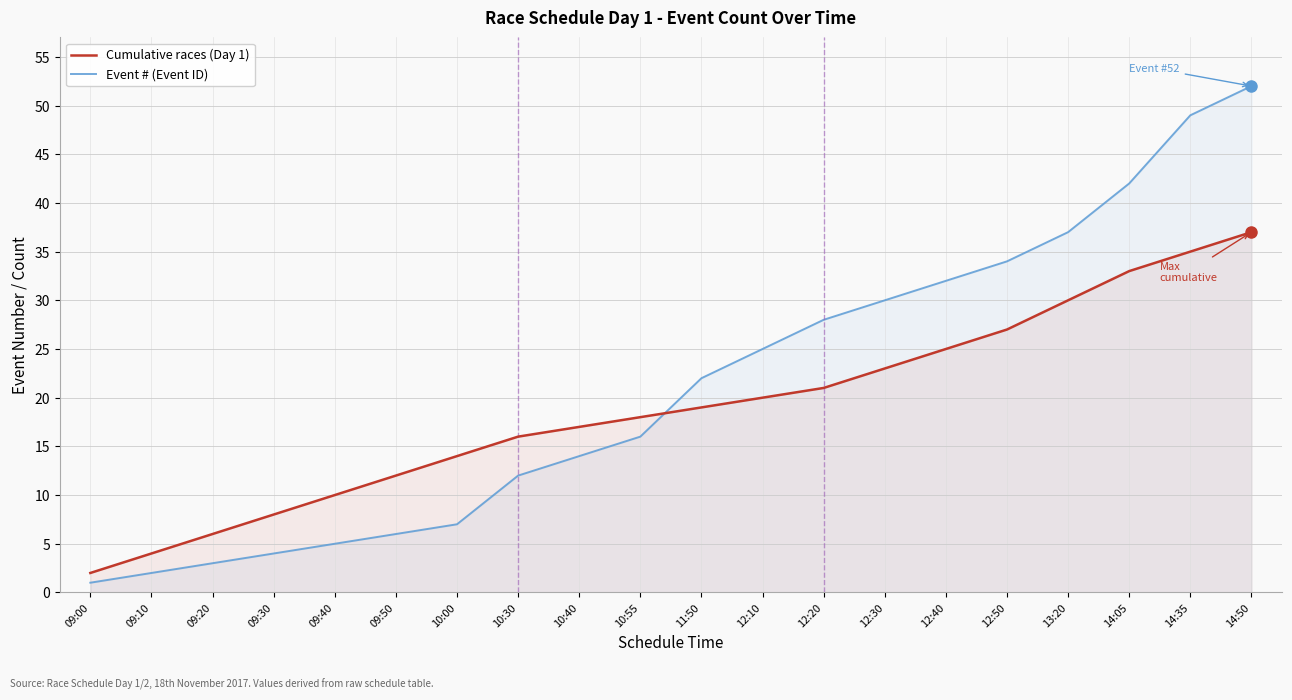

Is it true that Cumulative races (Day 1) equals 4 at 09:10?

True